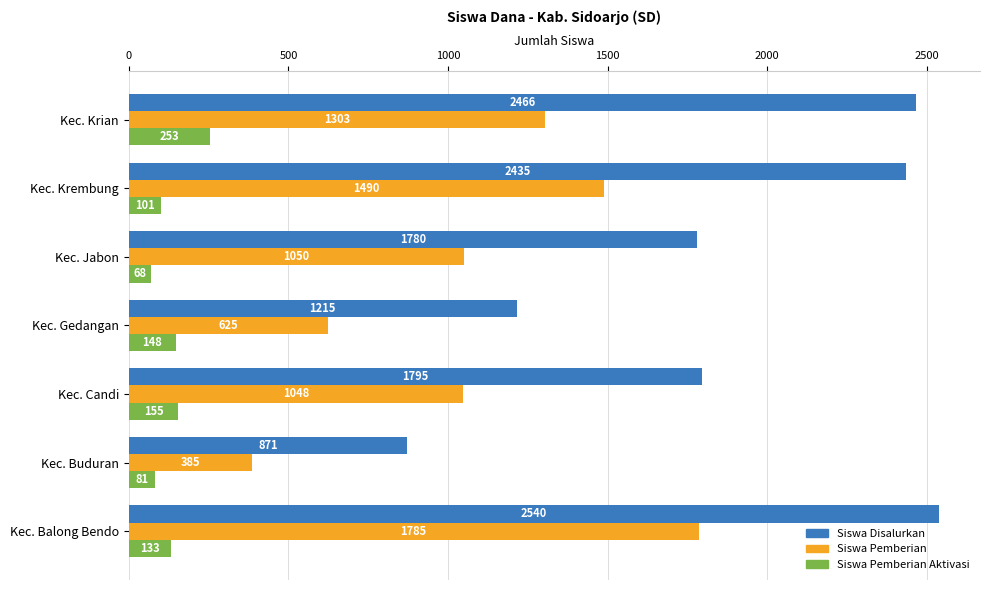

The Siswa Pemberian Aktivasi series shows 101 at Kec. Krembung. True or false?

True